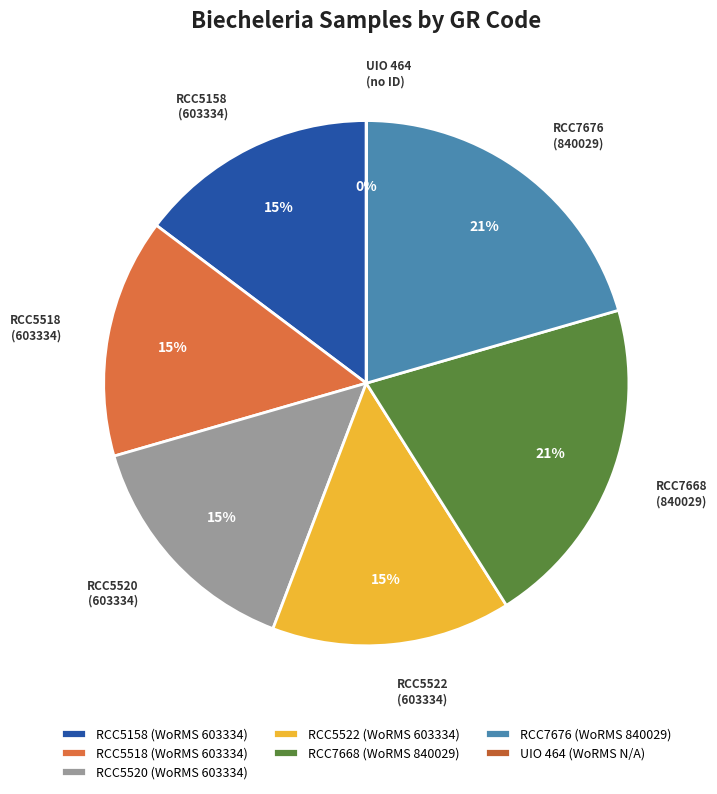

Count the number of slices in the pie.

7